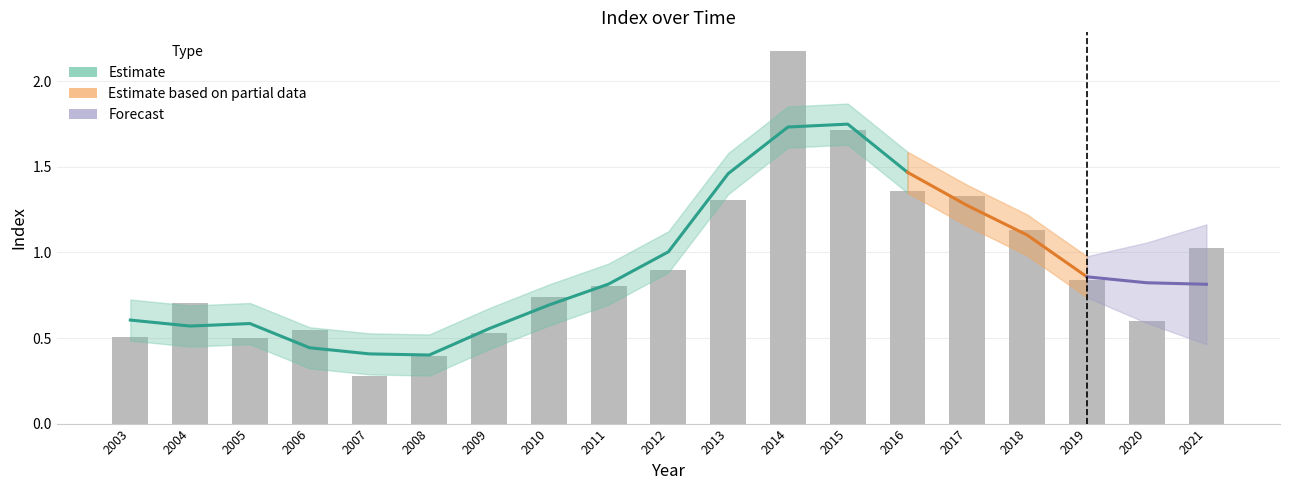

Is it true that the value at 2004 is 0.7?

True